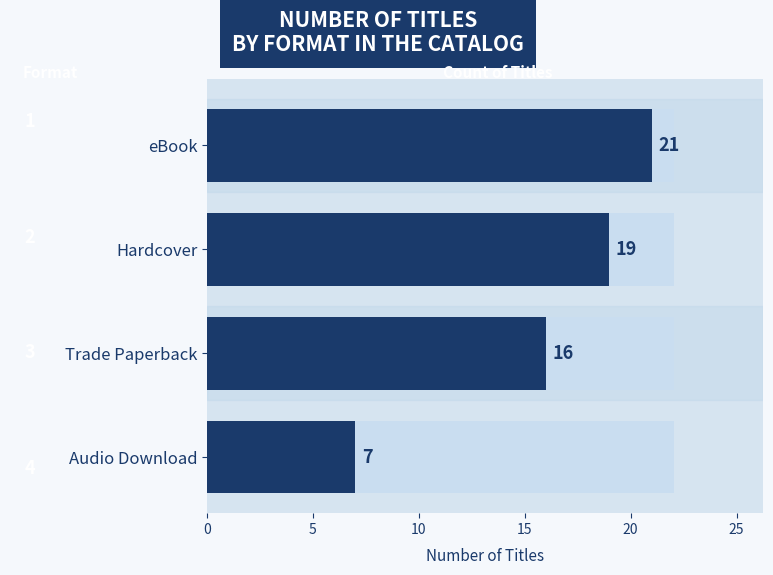

How many data points does each series have?

4